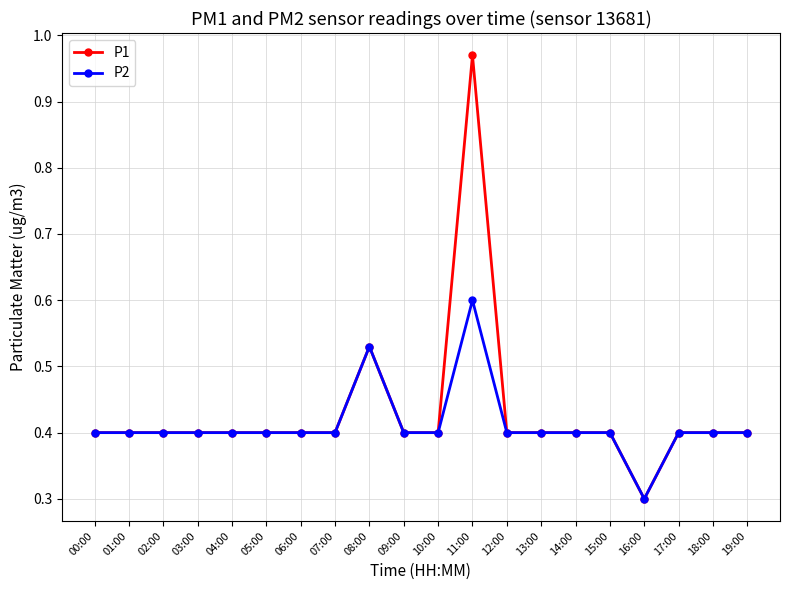

True or false: P2 has more than 1 interior local peaks.

True